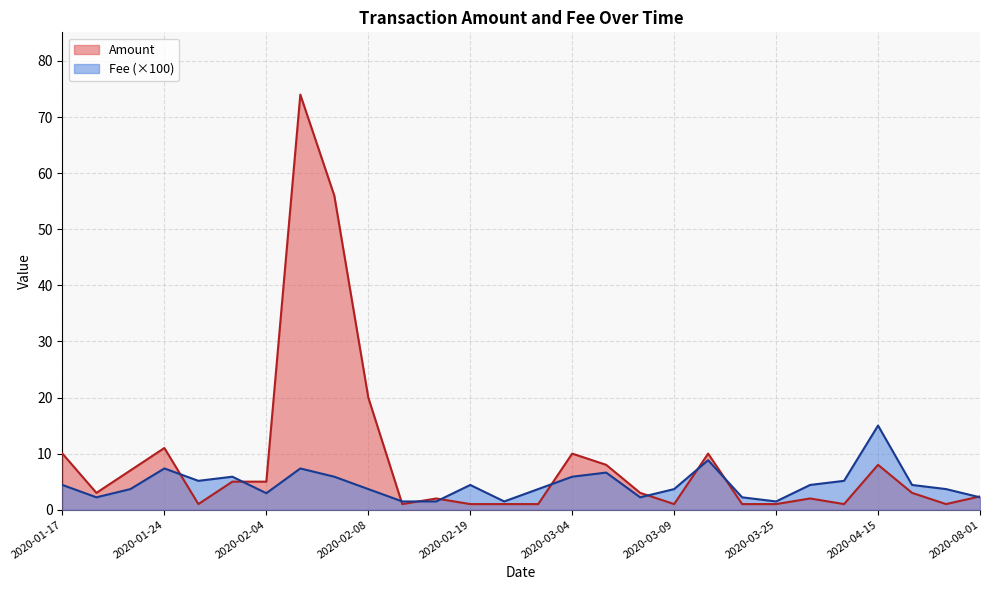

Which category has the highest value across all series?

2020-02-05